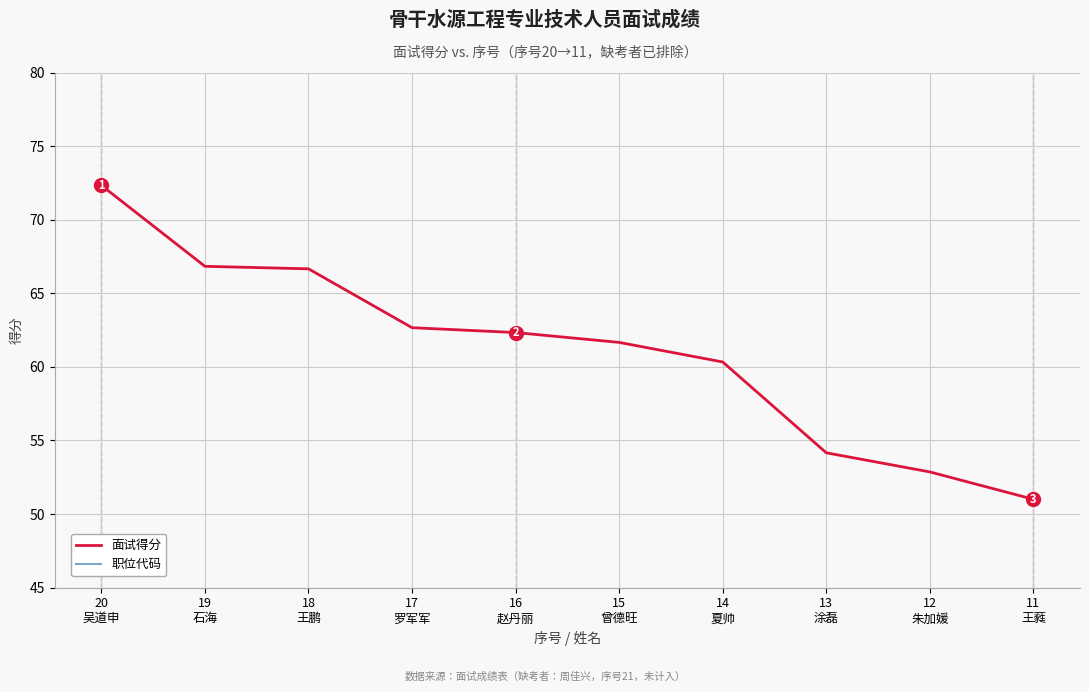

What is the sum of the 面试得分 values at 13
涂磊 and 17
罗军军?

116.8